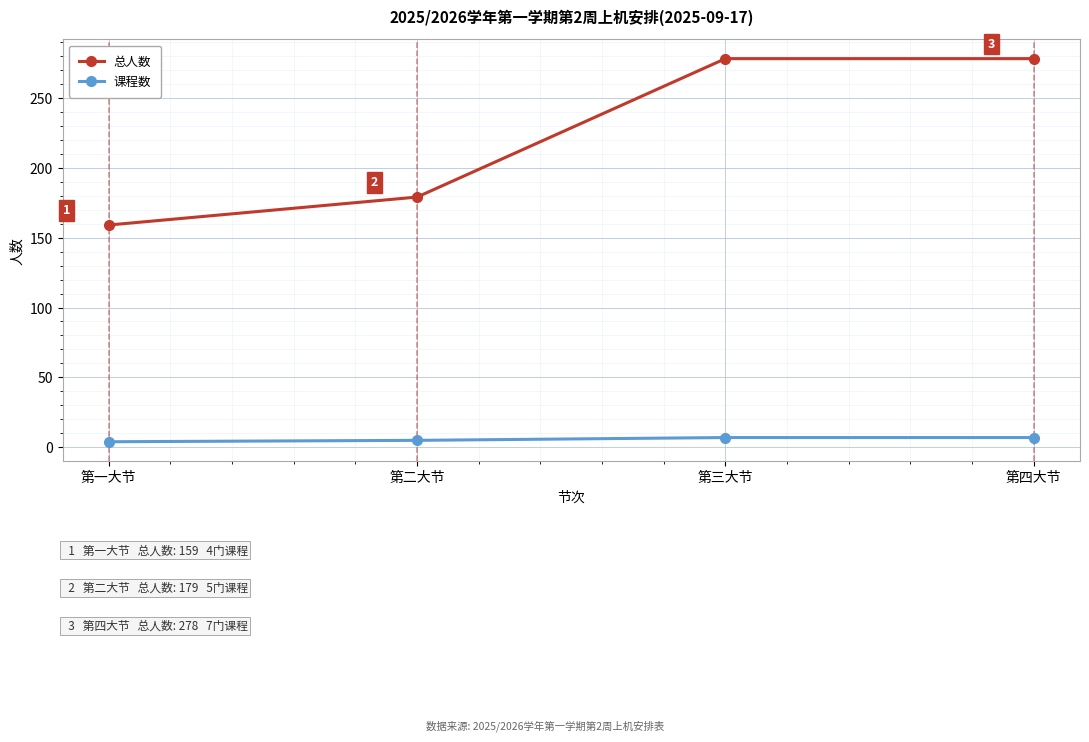

True or false: 课程数 has more than 2 interior local peaks.

False